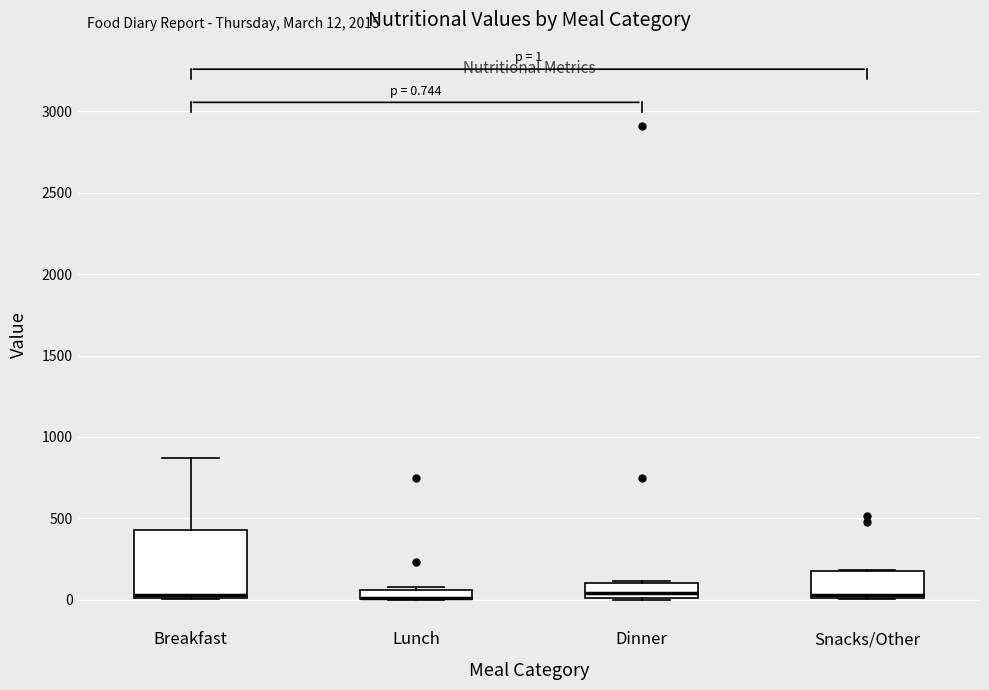

Which box is the tallest, from its lower edge to its upper edge?

Breakfast